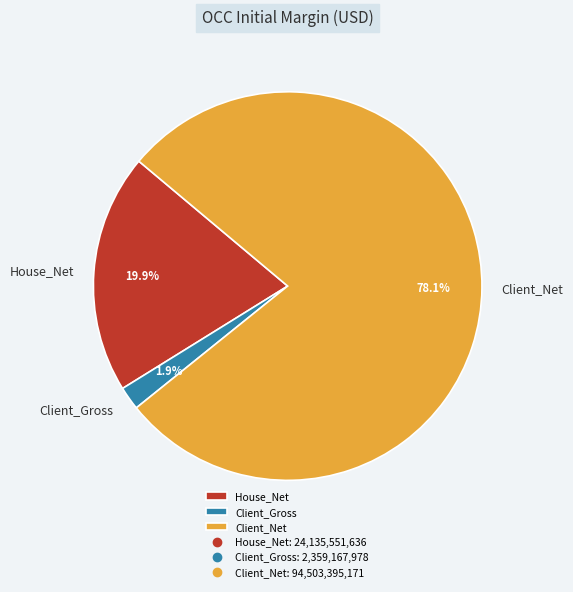

Is there a majority slice in this chart?

Yes